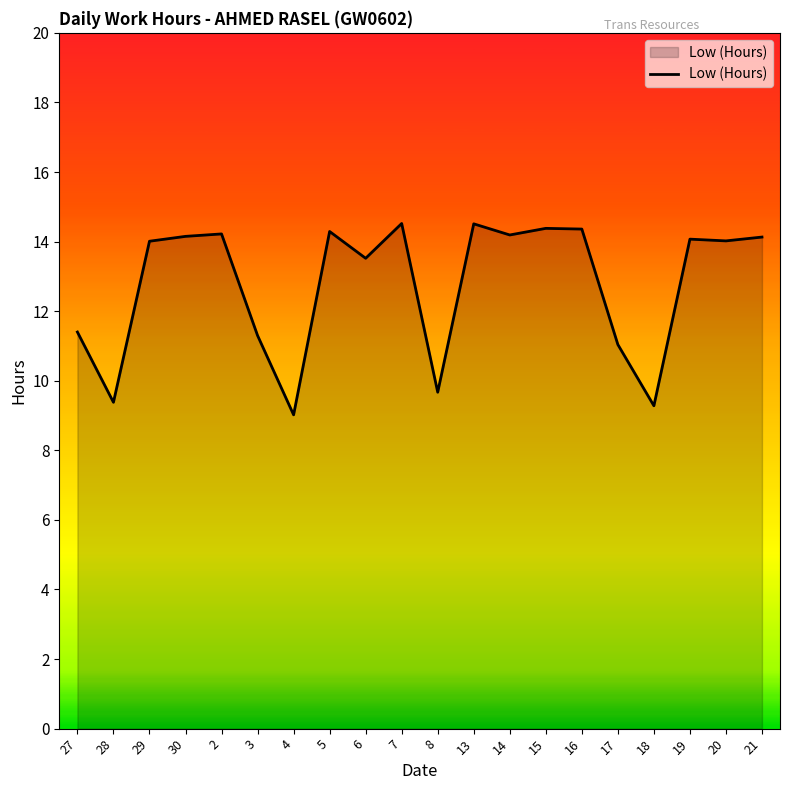

Does the chart have visible grid lines?

No